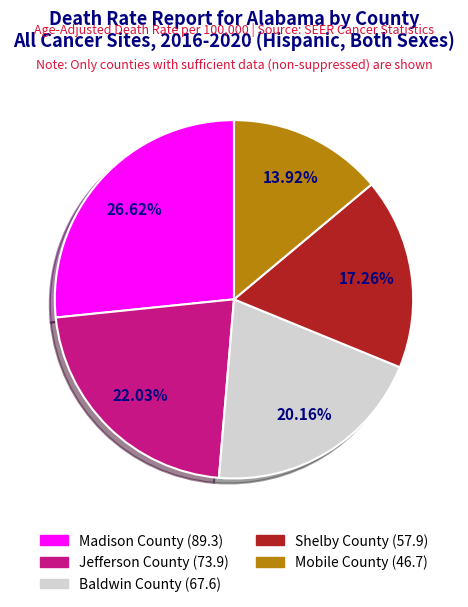

To the nearest percent, what percentage of the pie is Mobile County?

14%